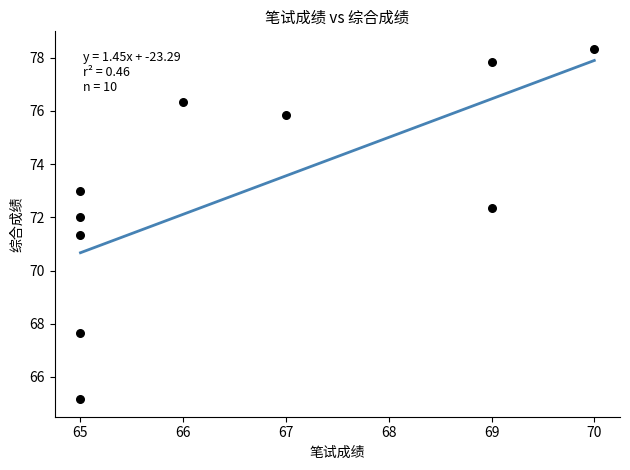

What is the range of Y values (max minus min)?

13.2